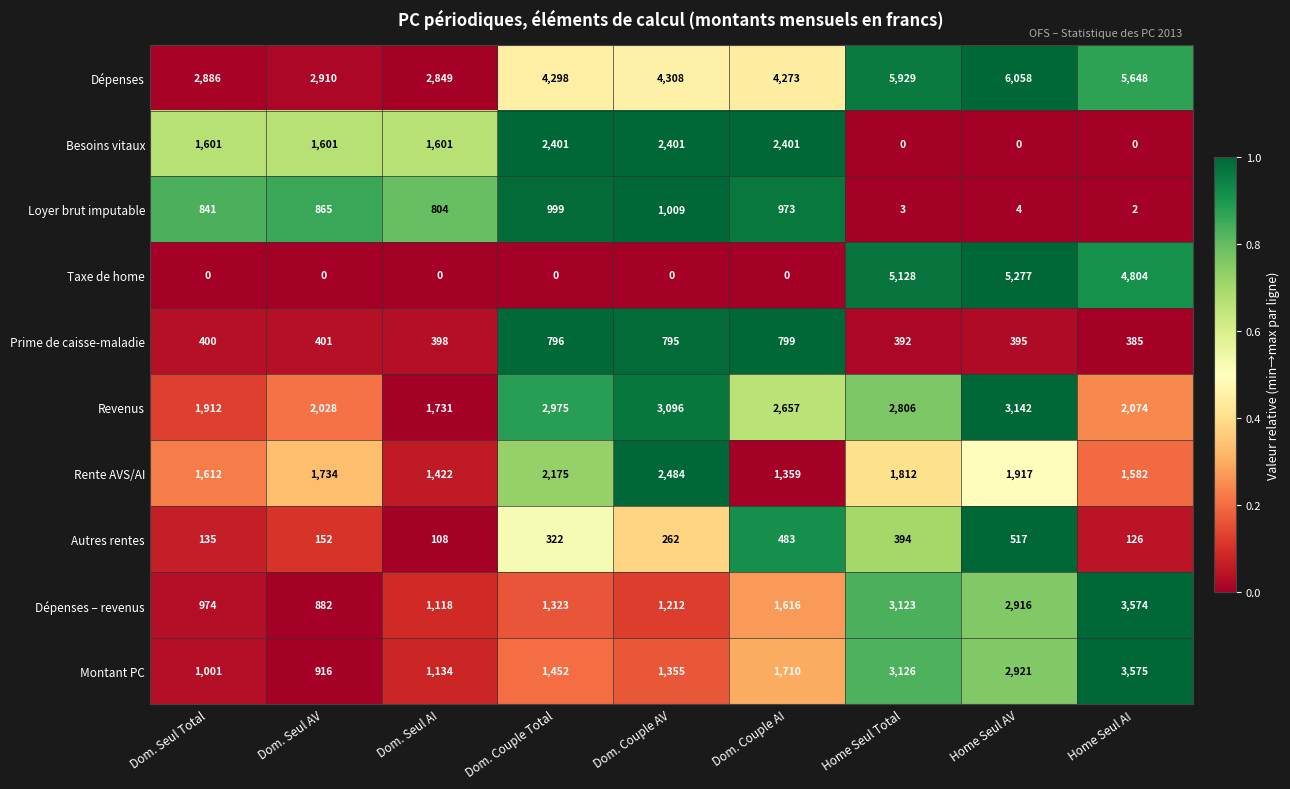

Which label corresponds to the largest value in the chart?

Home Seul AV